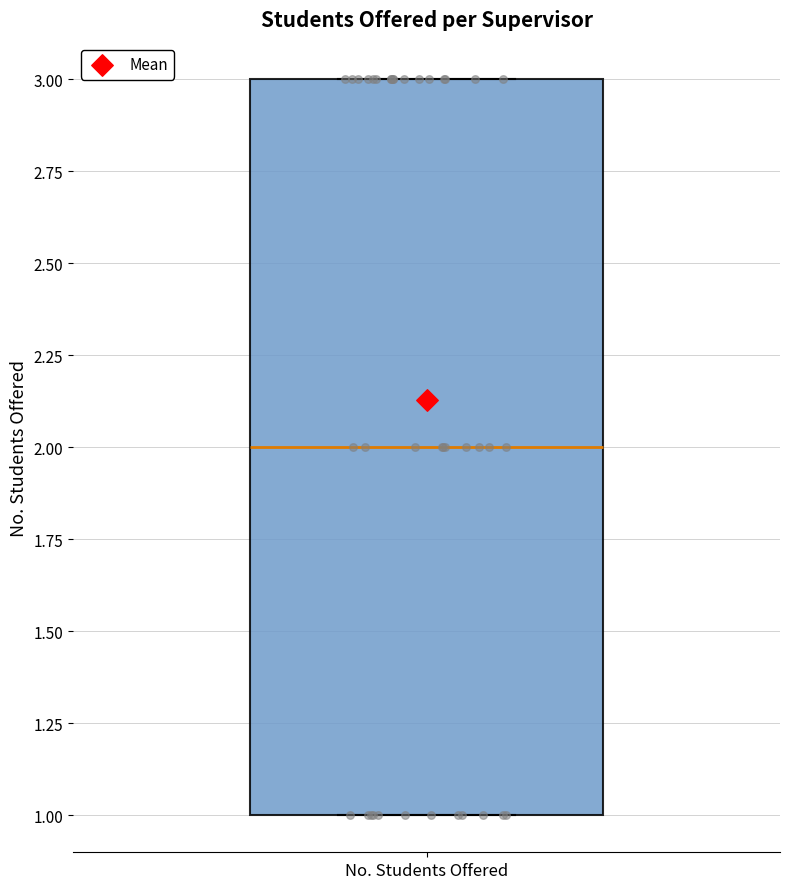

Read this box plot against the y-axis: the position of the median line, the range covered by the box, and the ends of both whiskers. The values are not printed on the chart, so give them approximately, as read against the axis.

median 2, box 1 to 3, whiskers 1 to 3